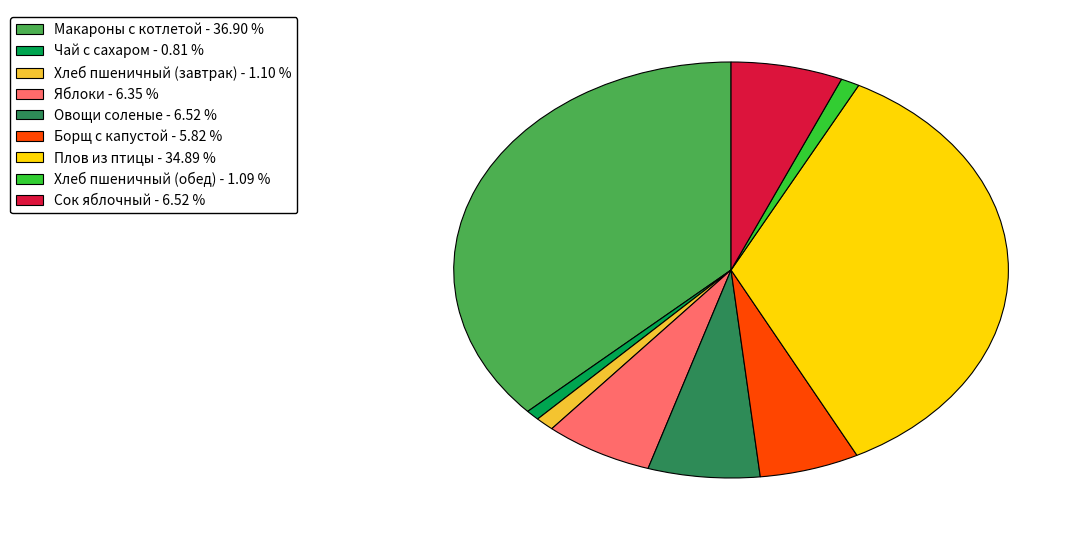

Does Борщ с капустой represent more than half of the total?

No